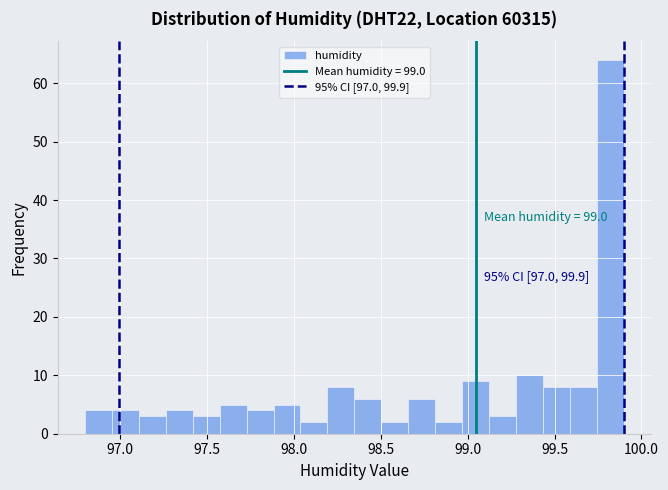

Read against the x-axis, roughly where is the centre of the tallest bar?

99.80